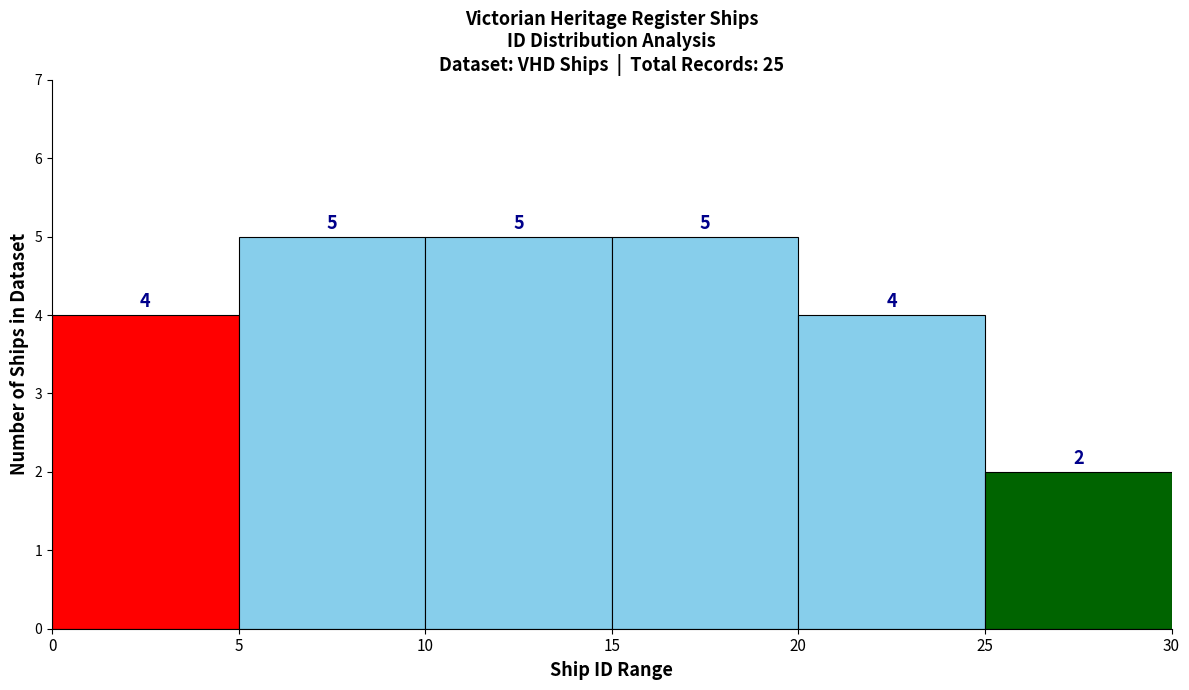

Reading left to right, transcribe this chart: for each bar, give the range it covers on the x-axis and its height.

0 to 5: 4
5 to 10: 5
10 to 15: 5
15 to 20: 5
20 to 25: 4
25 to 30: 2